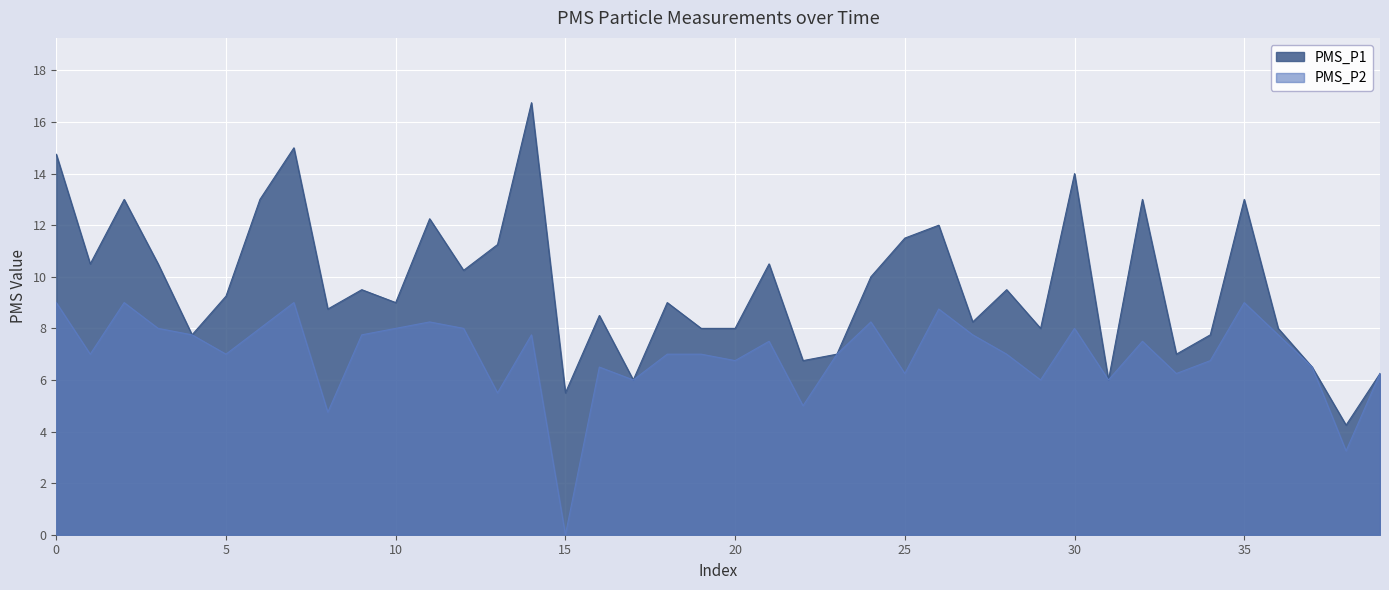

How many lines are shown in the chart?

2